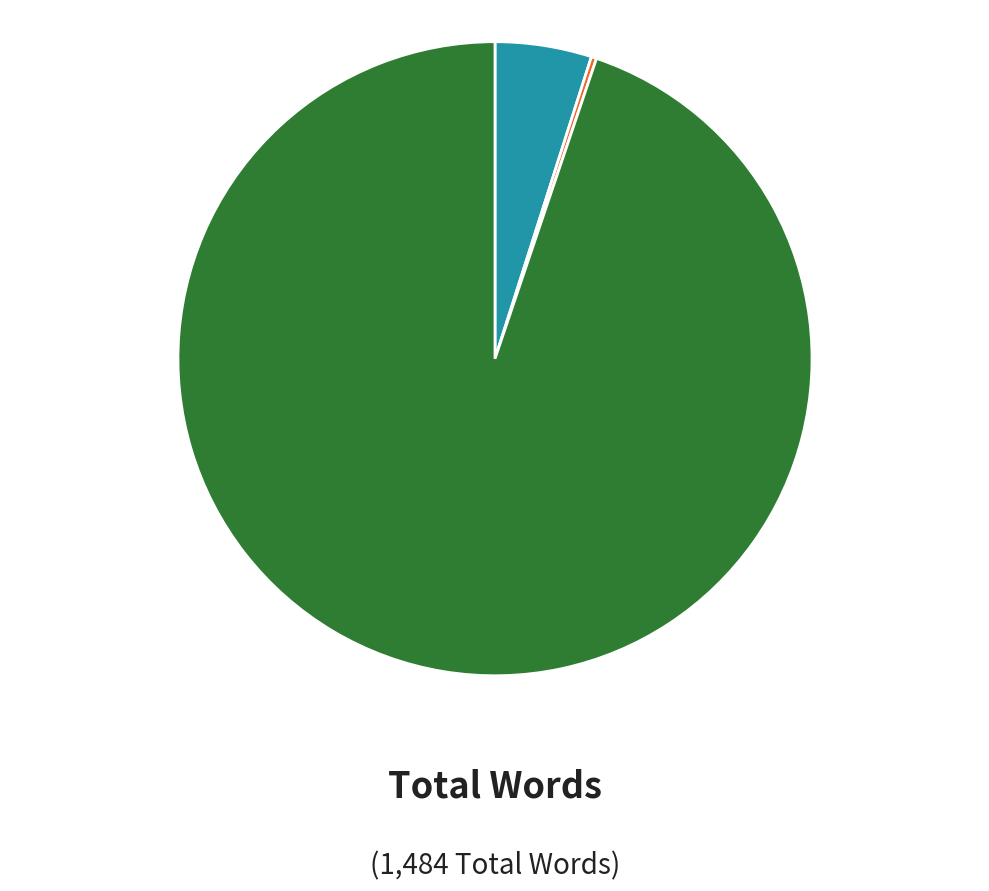

Does Words in Sentiment List#1: Positive account for over 50% of the chart?

No